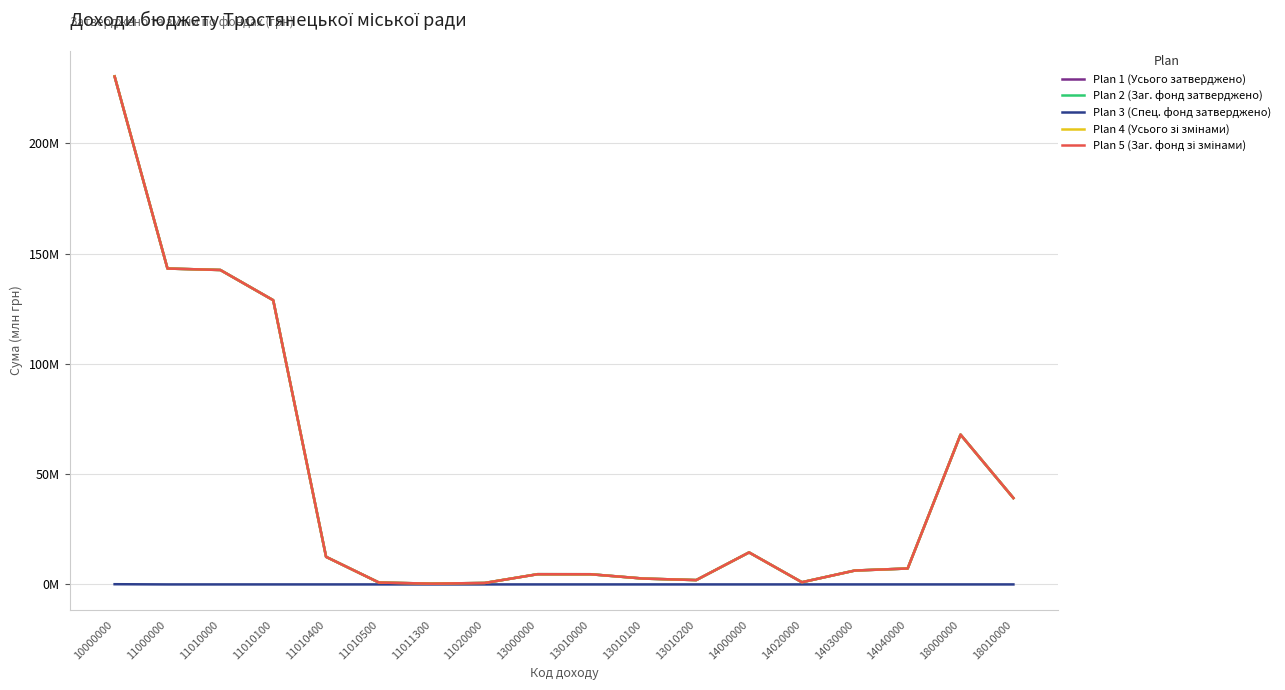

Is it true that Plan 4 (Усього зі змінами) equals 4.6 at 13010000?

True